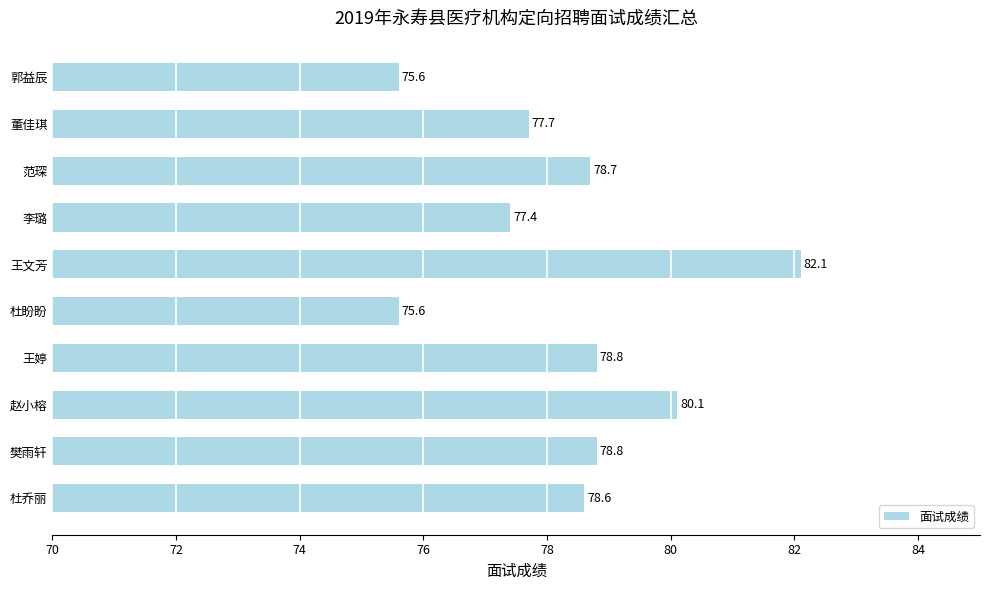

What is the smallest value displayed?

75.6